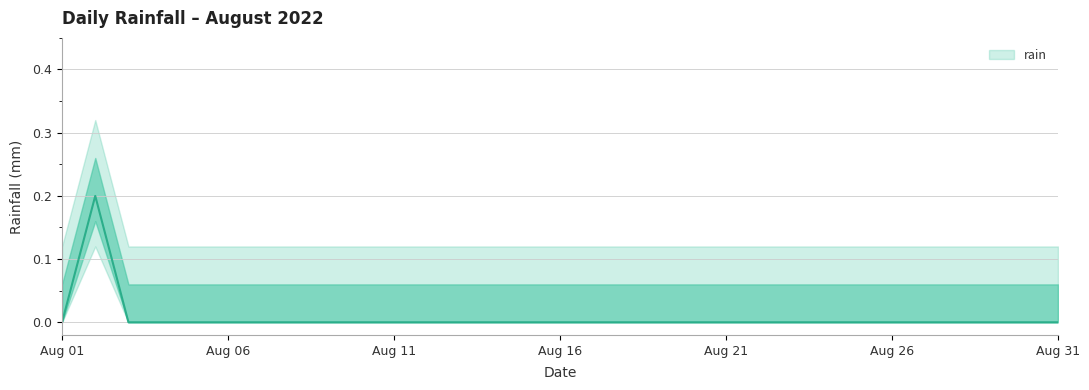

The chart shows a value of 0.0 at 2022-08-12. True or false?

True